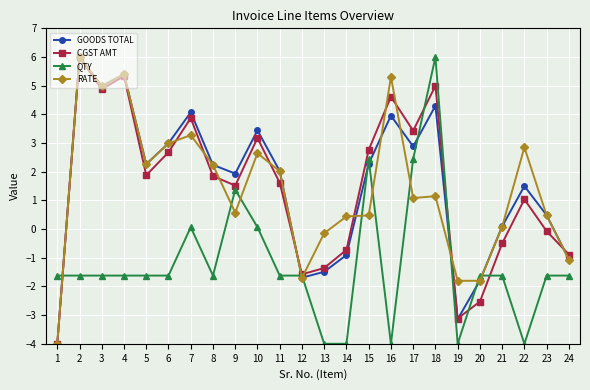

How many lines are shown in the chart?

4